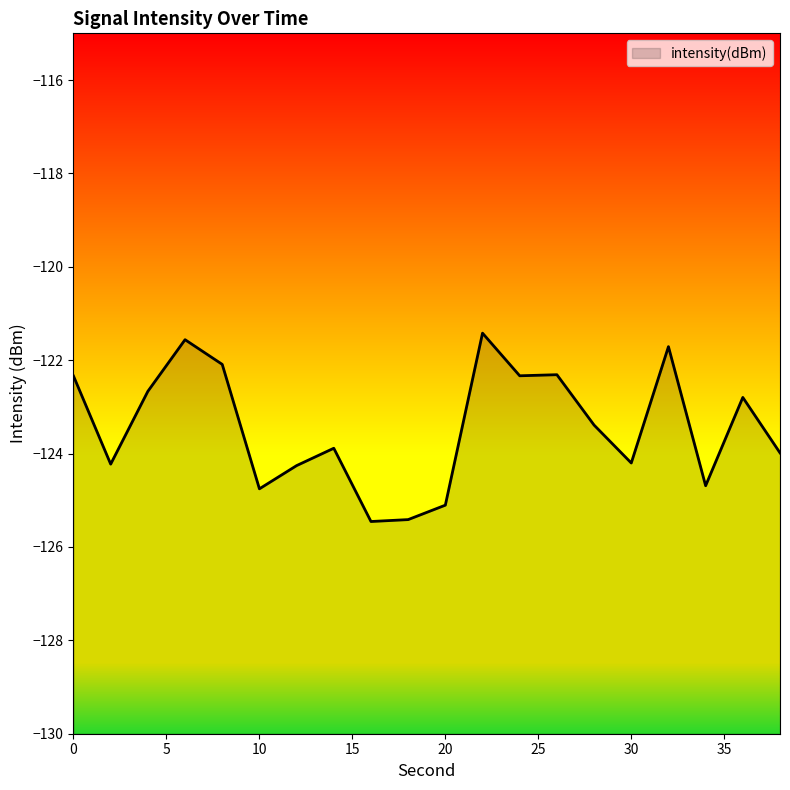

The value at 24 is -164.9. True or false?

False